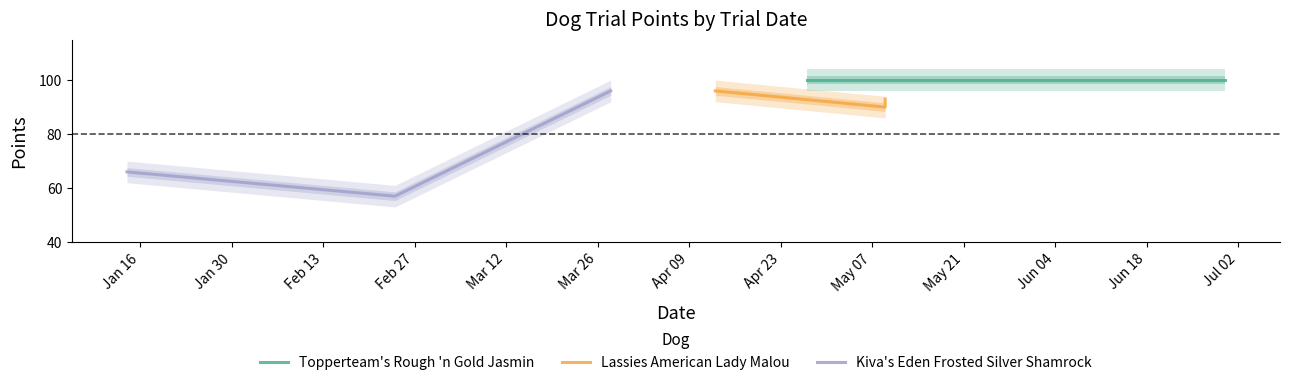

List the series in order of their overall mean, lowest first.

Kiva's Eden Frosted Silver Shamrock, Lassies American Lady Malou, Topperteam's Rough 'n Gold Jasmin